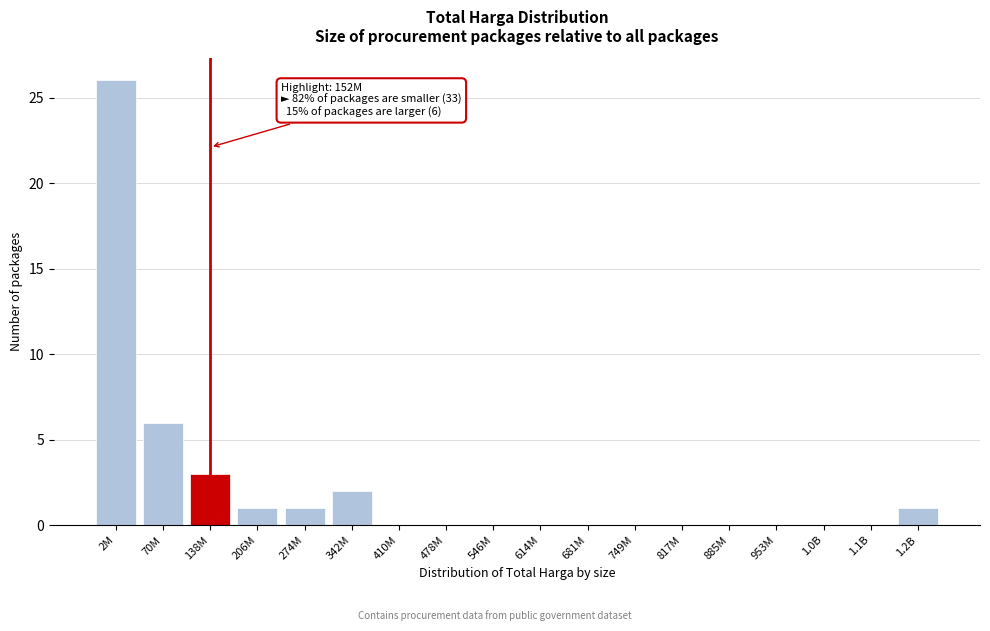

Reading left to right, transcribe all the data shown in this chart.

2M=26	70M=6	138M=3	206M=1	274M=1	342M=2	410M=0	478M=0	546M=0	614M=0	681M=0	749M=0	817M=0	885M=0	953M=0	1.0B=0	1.1B=0	1.2B=1